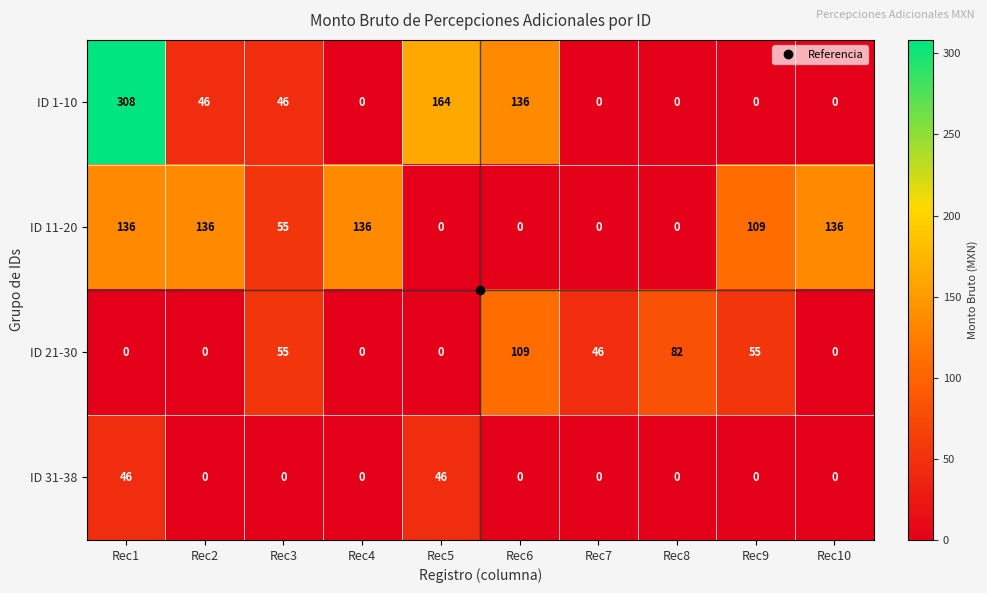

Where is ID 1-10 nearest to the value 154?

Rec5